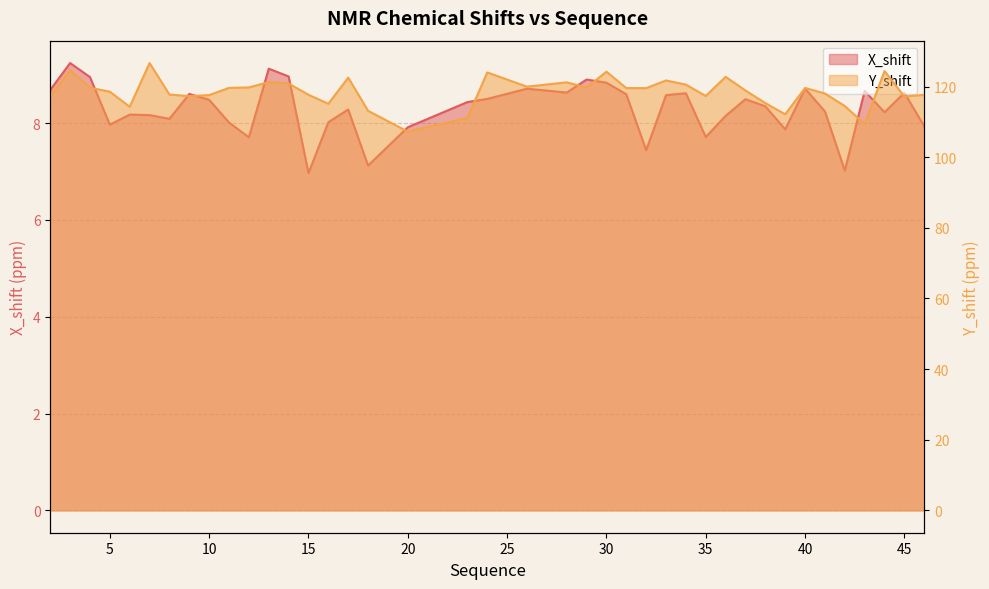

What is the sum of all Y_shift values?

4739.6